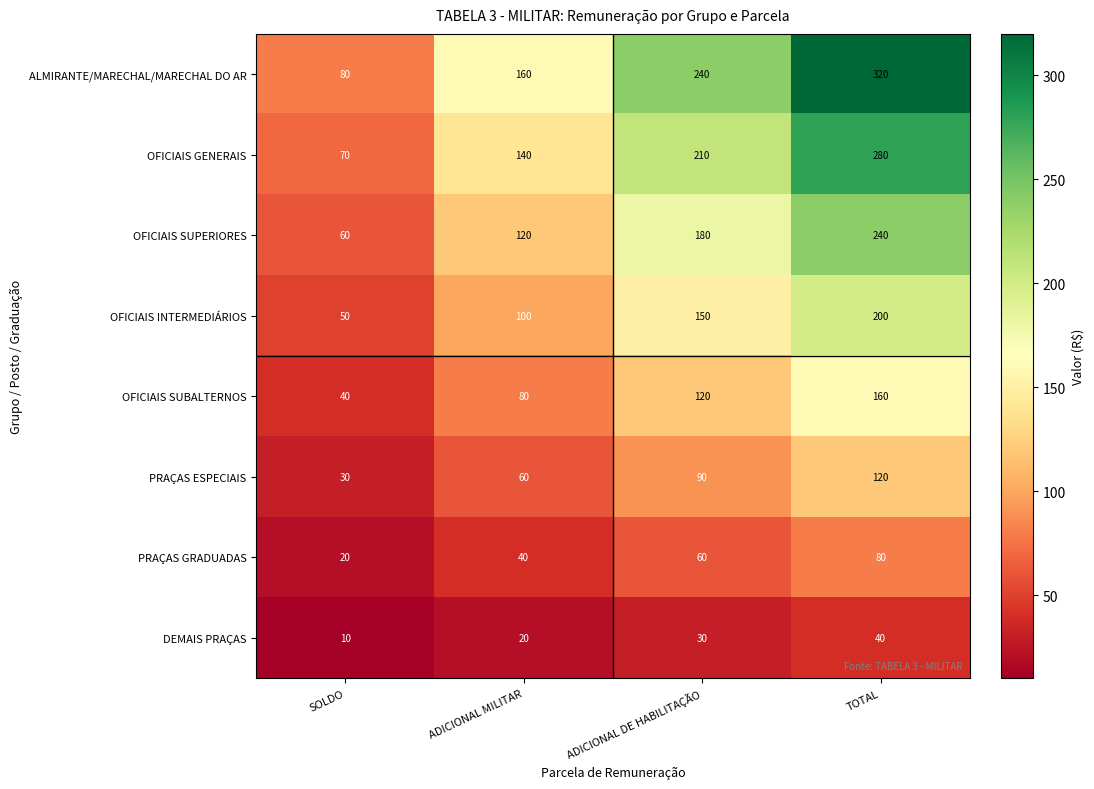

What is the difference between the second highest and minimum values in the OFICIAIS SUPERIORES series?

120